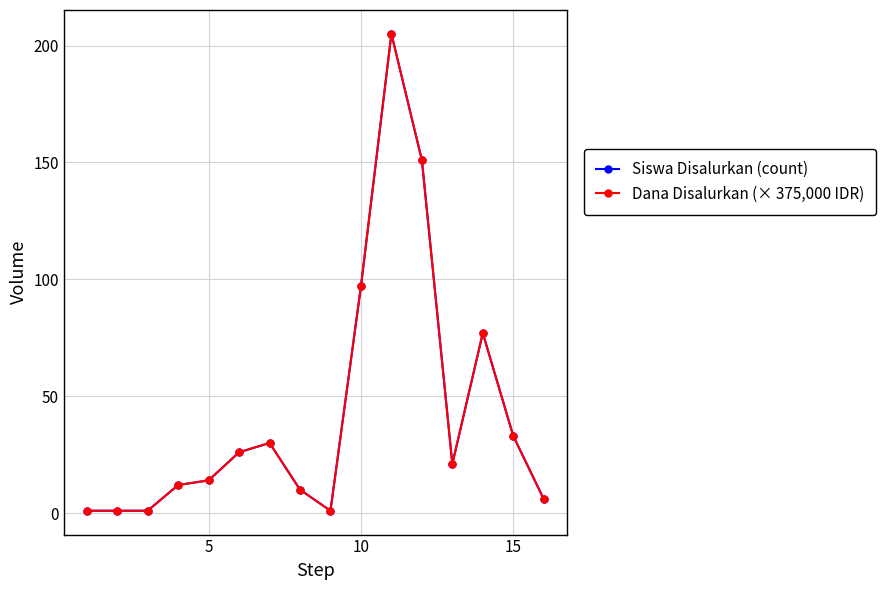

Reading left to right, what are all the values shown in this chart?

Siswa Disalurkan (count): 1	1	1	12	14	26	30	10	1	97	205	151	21	77	33	6
Dana Disalurkan (× 375,000 IDR): 1	1	1	12	14	26	30	10	1	97	205	151	21	77	33	6